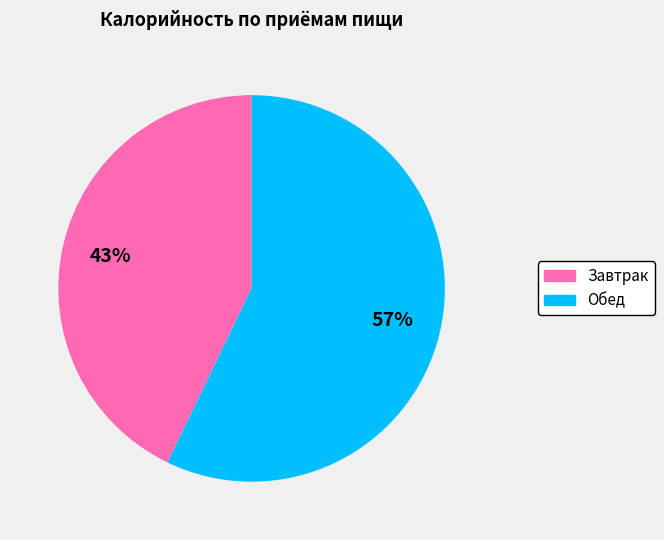

Which slice represents more than half of the pie?

Обед